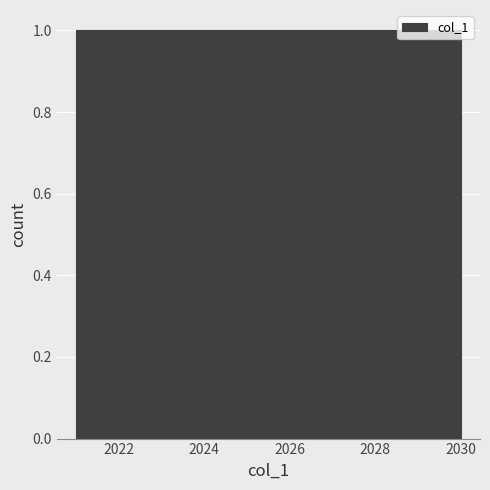

Reading left to right, list every bar in this chart as the range it spans on the x-axis followed by its height. Neither the bar edges nor the heights are printed on the chart, so give them approximately, as read against the axes.

2021.0 to 2021.9: 1
2021.9 to 2022.8: 1
2022.8 to 2023.7: 1
2023.7 to 2024.6: 1
2024.6 to 2025.5: 1
2025.5 to 2026.4: 1
2026.4 to 2027.3: 1
2027.3 to 2028.2: 1
2028.2 to 2029.1: 1
2029.1 to 2030.0: 1